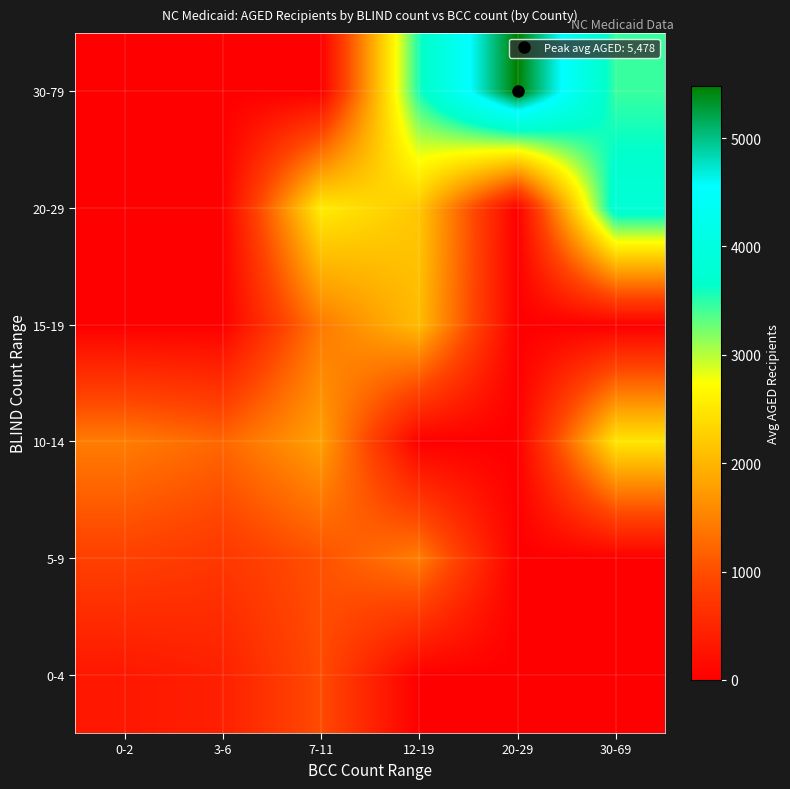

At which category is the sum across all series the highest?

30-69